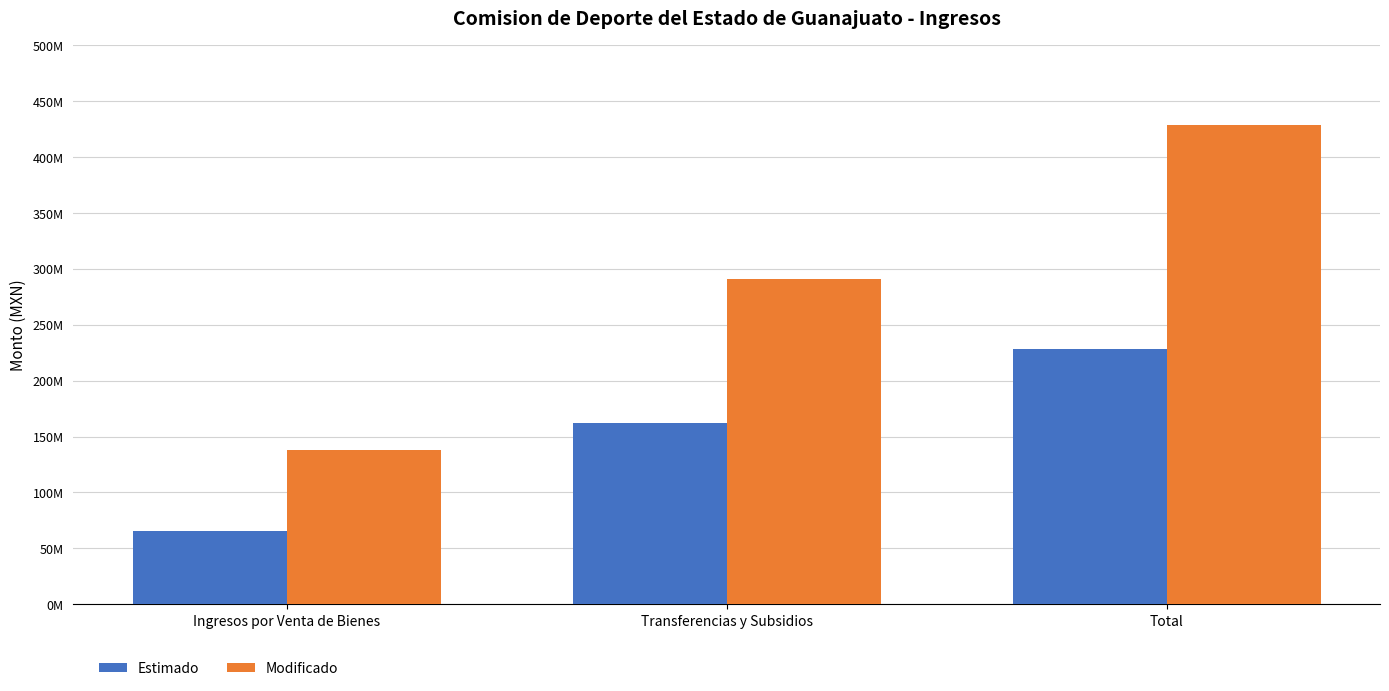

At which category is the sum across all series the highest?

Total